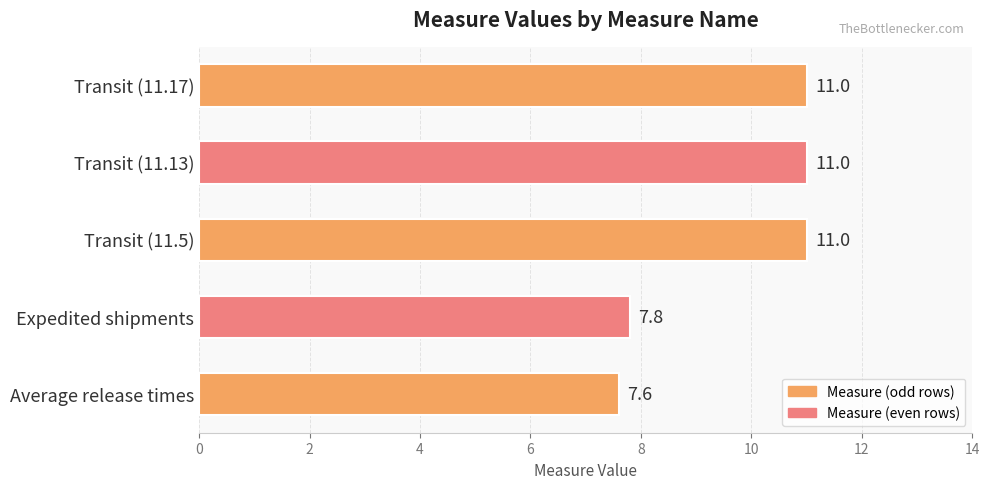

Count the number of data series in this chart.

1